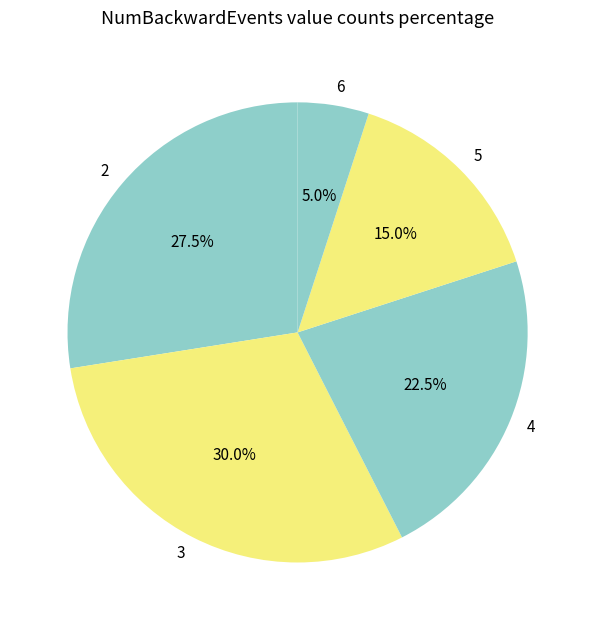

Approximately how many times larger is the value at 4 compared to 2?

0.8